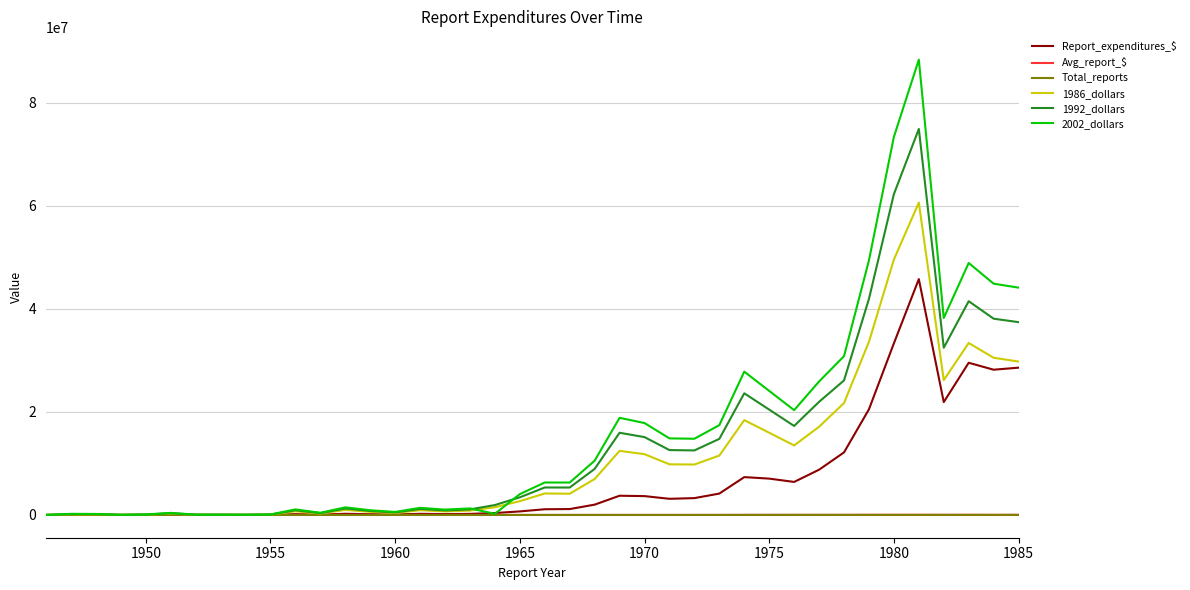

How many series are shown in this chart?

6